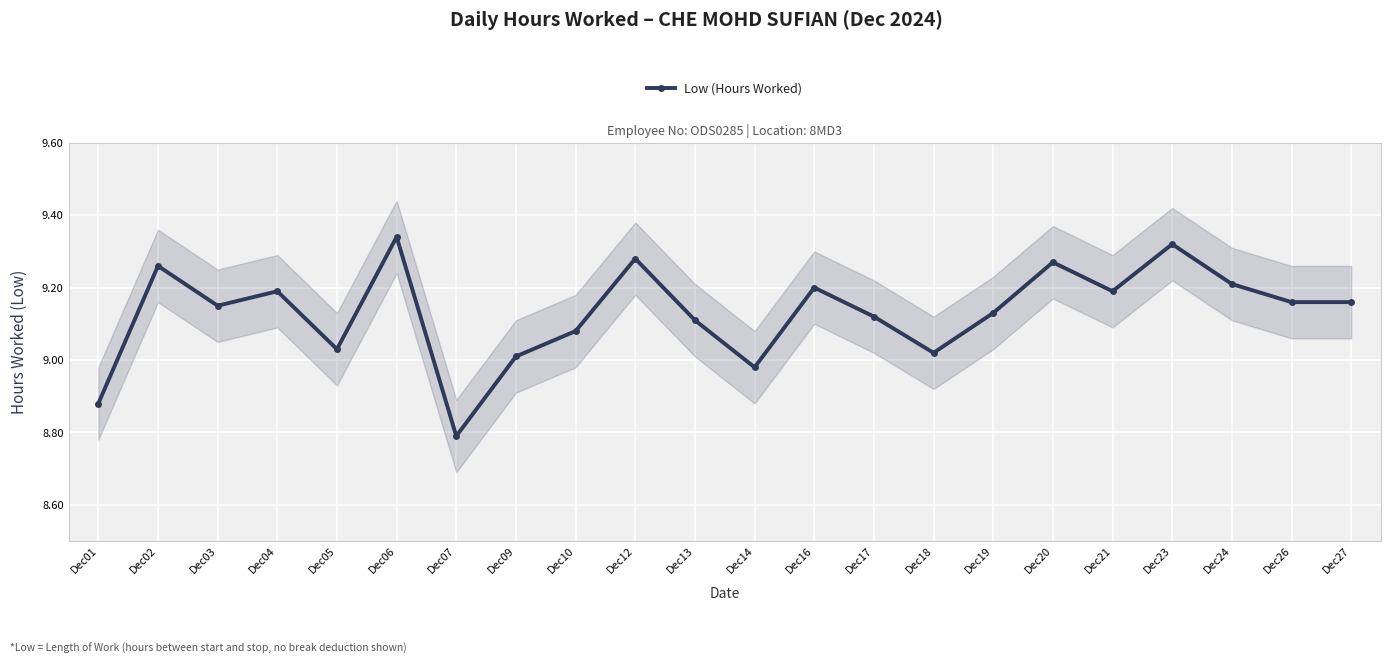

At which label does the data first exceed 9?

Dec02